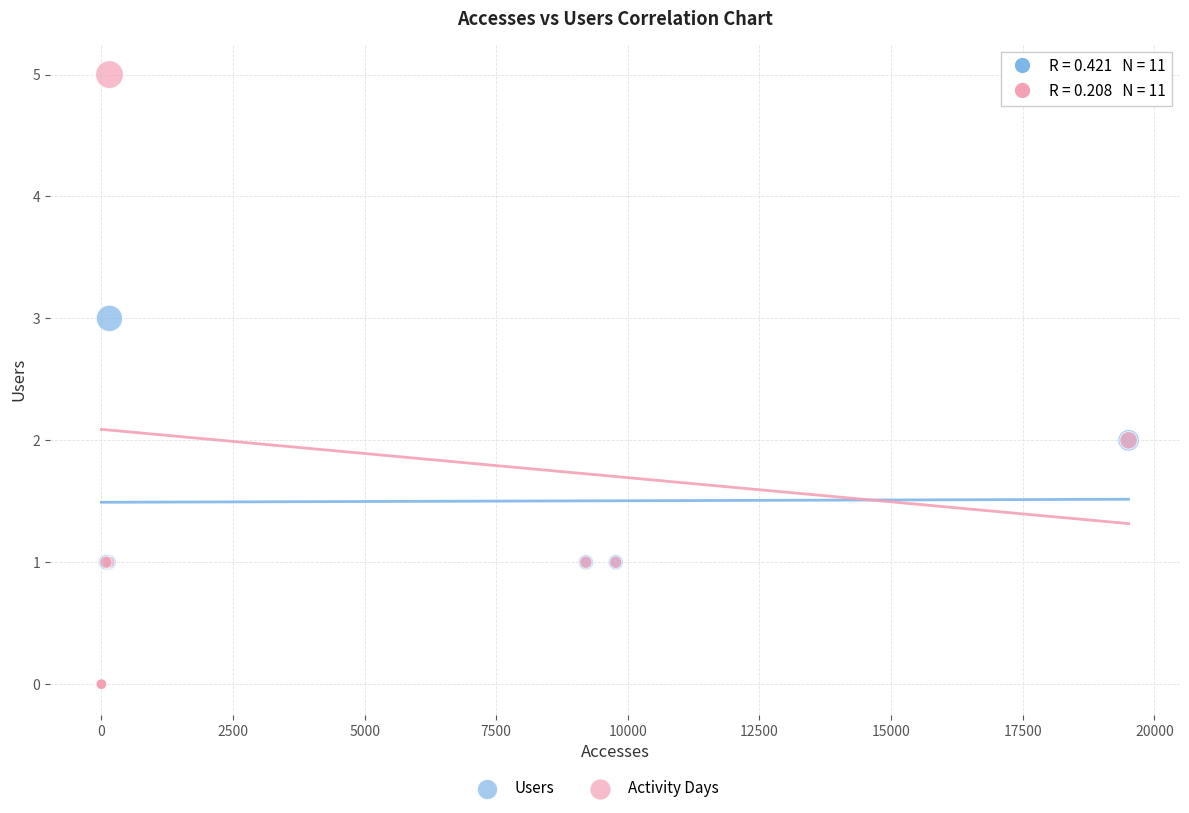

Which series has the largest Y range (max minus min)?

Activity Days